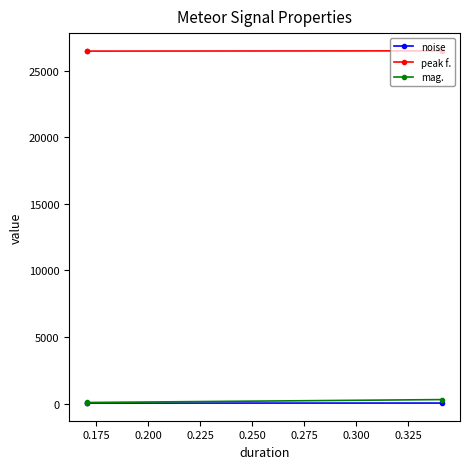

What is the average value of the mag. series?

156.2